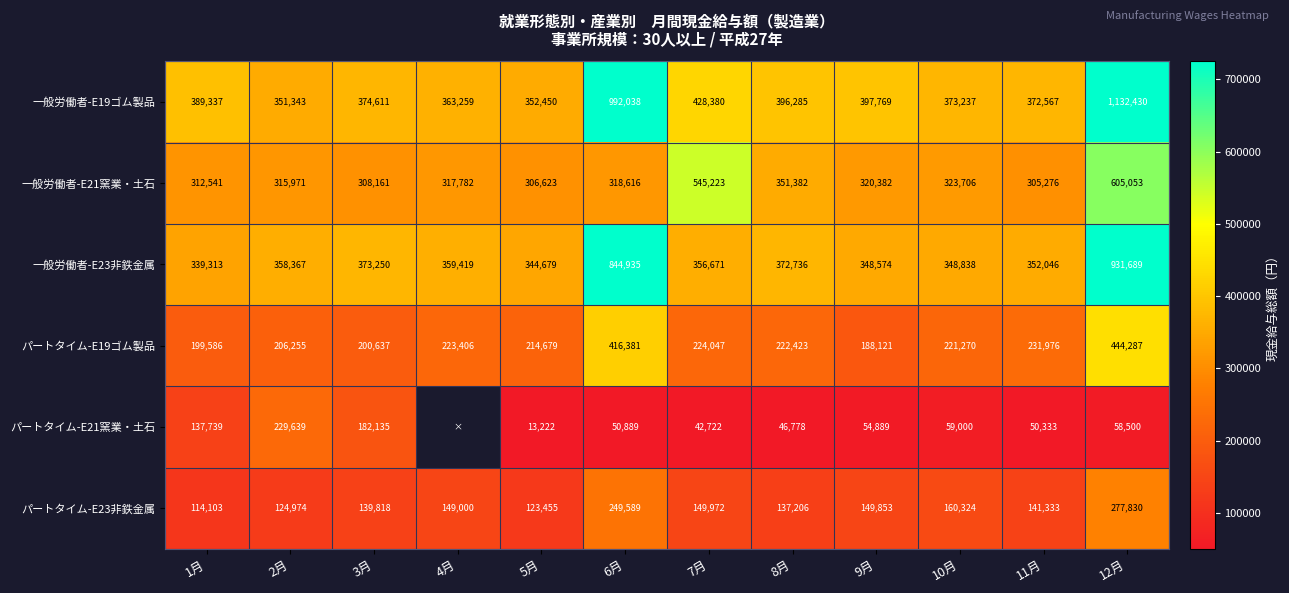

How many series are shown in this chart?

6